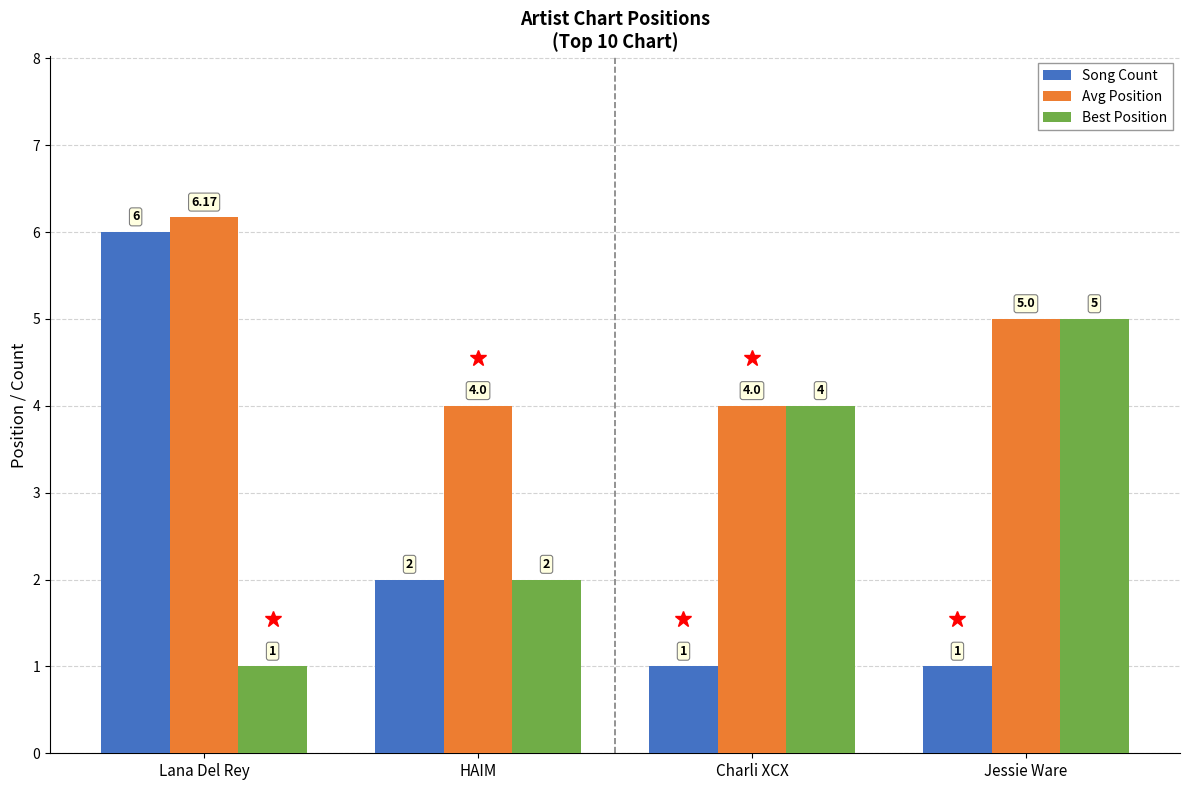

What is the label of the 2nd bar from the left?

HAIM